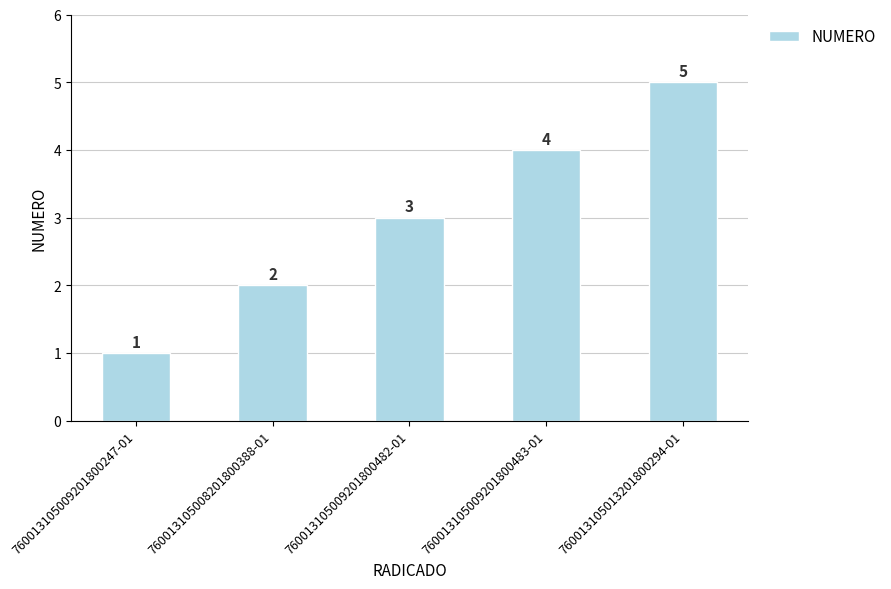

What position from the left is 760013105009201800247-01?

1